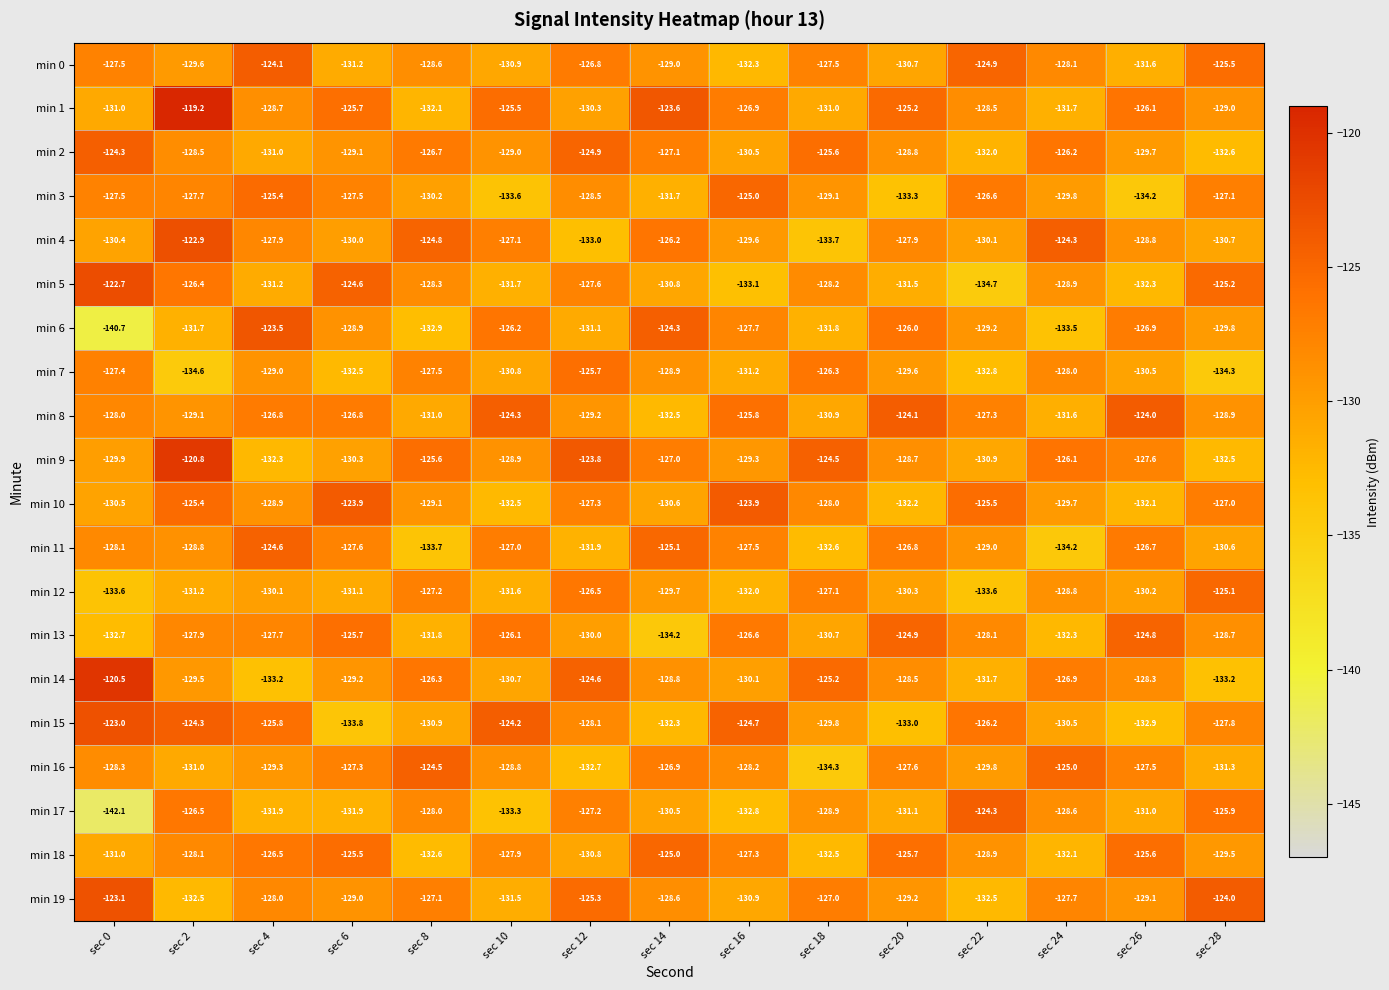

Which series has the largest total across all categories?

min 1